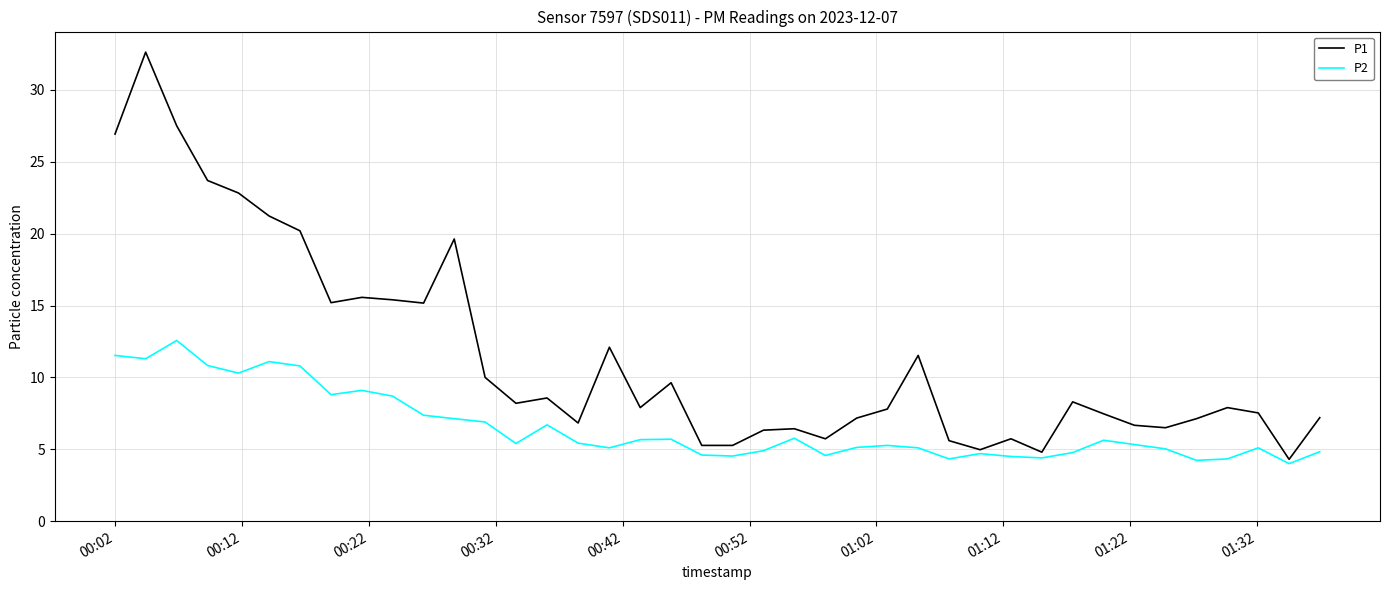

Rank the series by their average value, from lowest to highest.

P2, P1